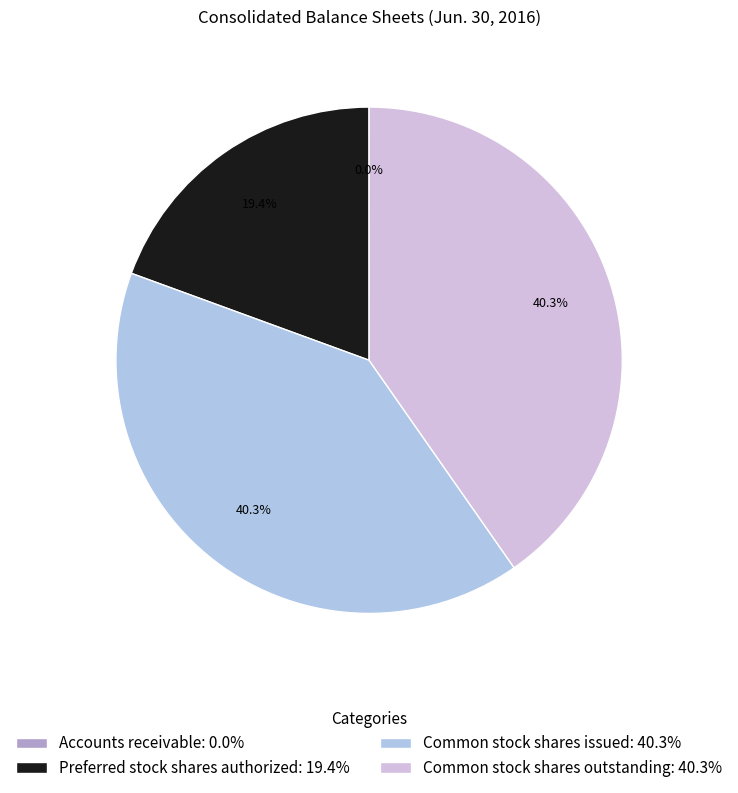

What is the ratio of the value at Common stock shares outstanding to the value at Accounts receivable?

5575.6